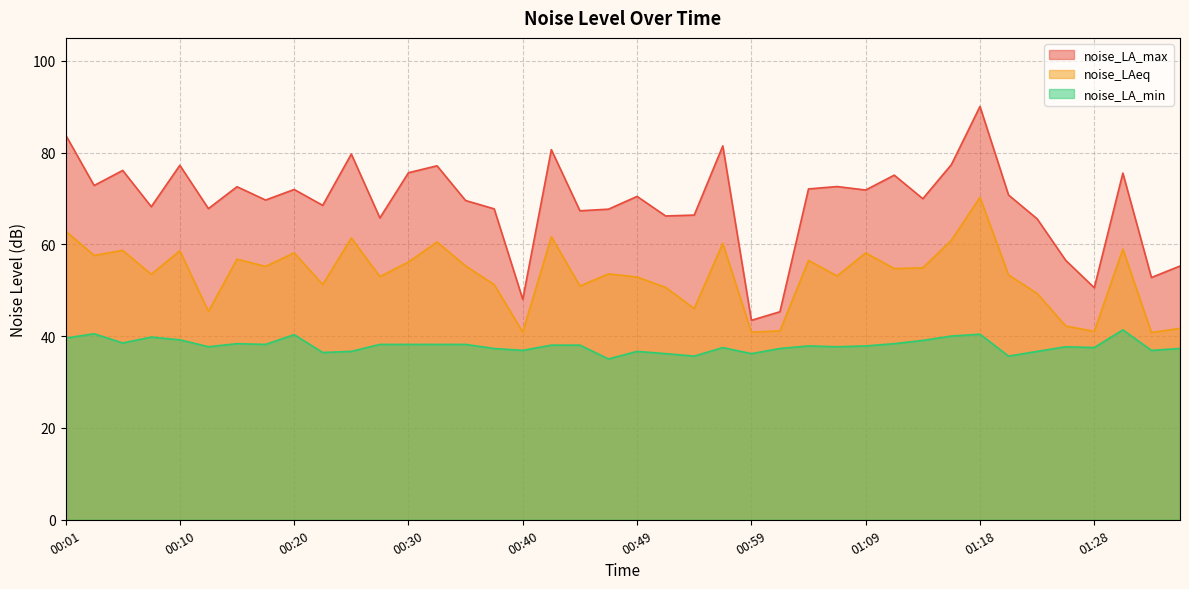

True or false: noise_LA_min and noise_LA_max intersect in this chart.

False